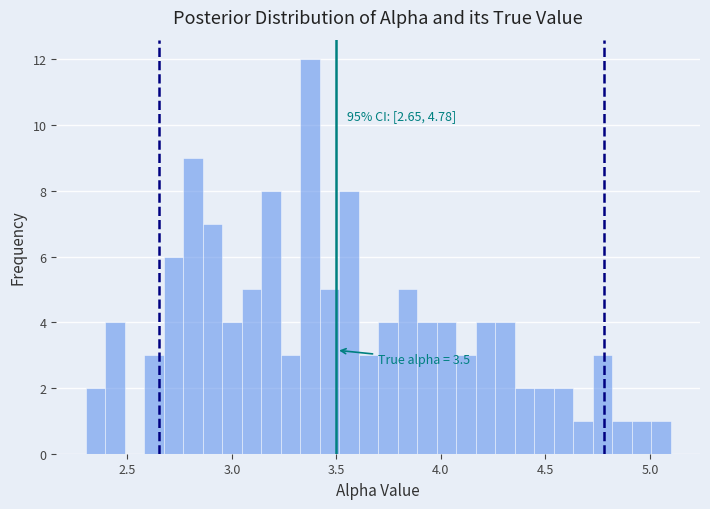

Around what value on the x-axis is the tallest bar? Give the approximate position of its centre, as read against the axis.

3.35